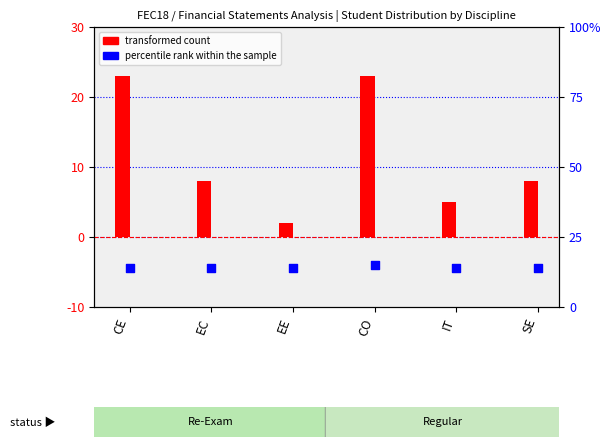

At how many categories does at least one series exceed 2?

6